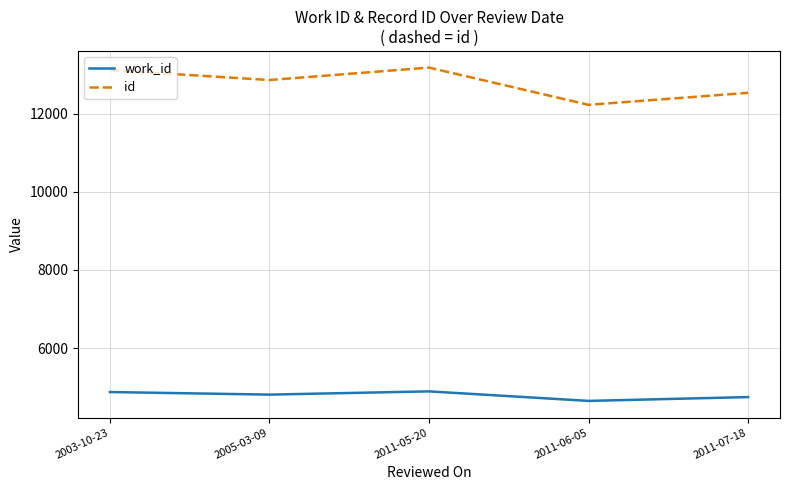

What is the difference between the id values at 2005-03-09 and 2011-07-18?

328